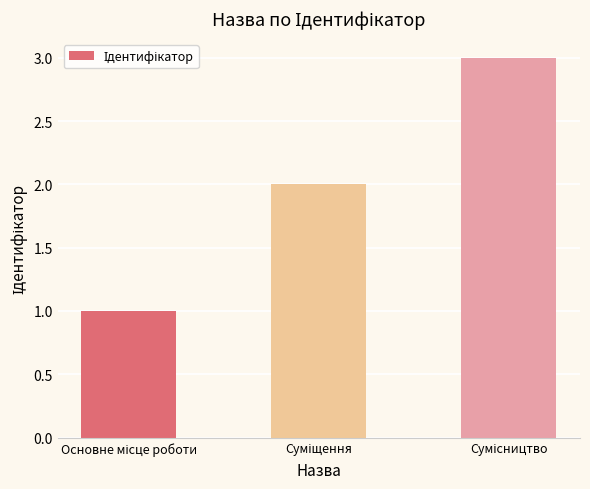

What is the sum of all values?

6